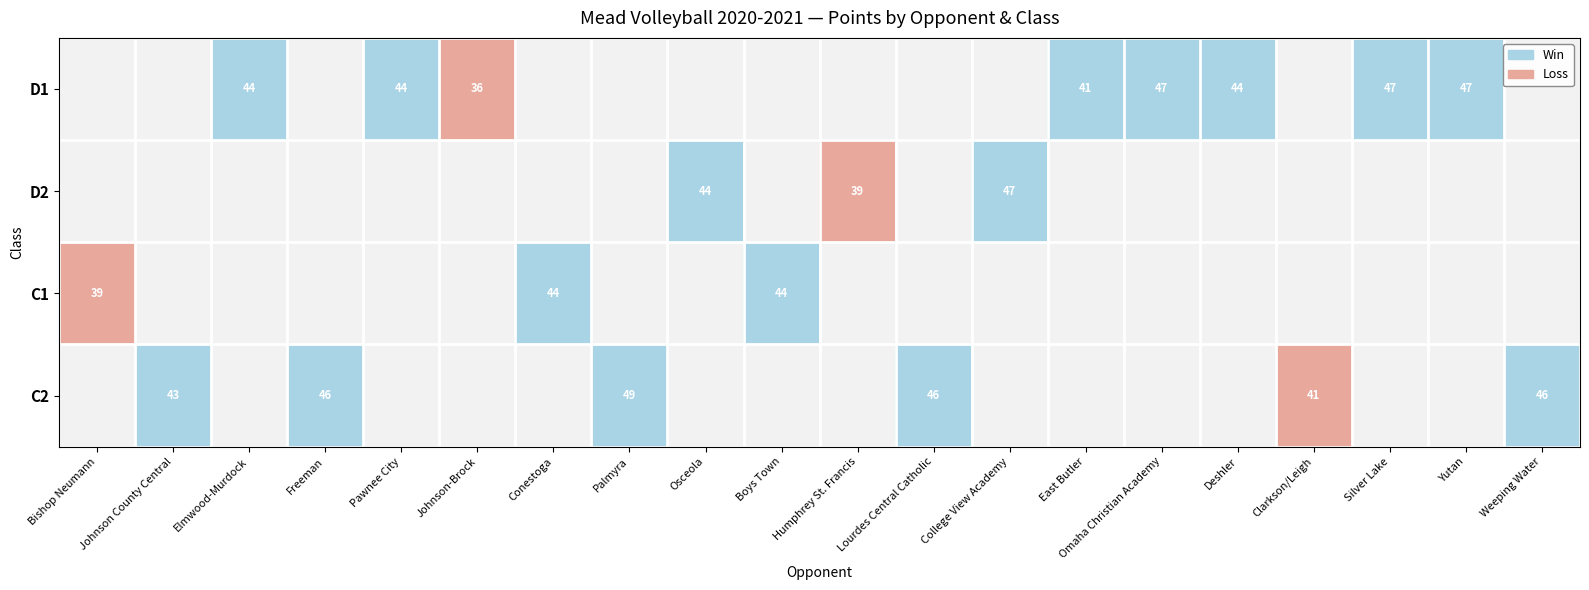

How many values in the Johnson-Brock series exceed 0?

1